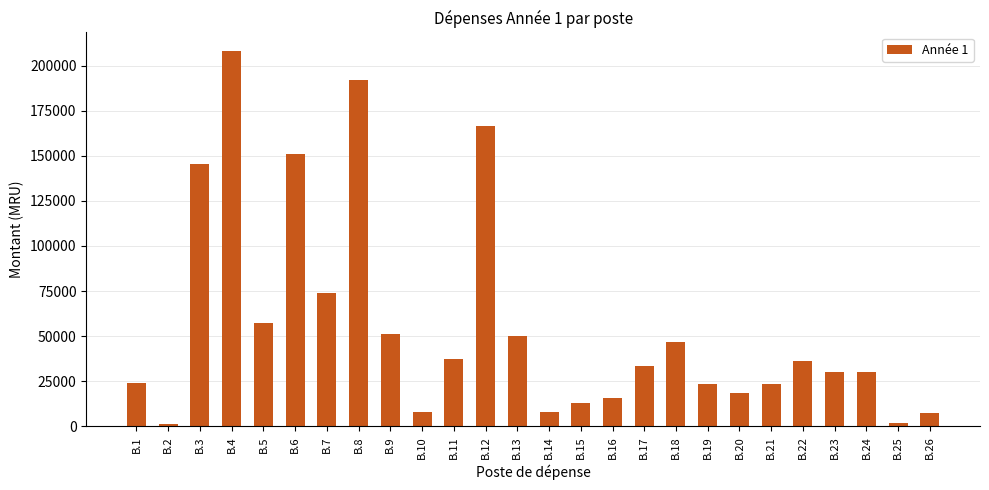

The value at B.8 is 122109. True or false?

False